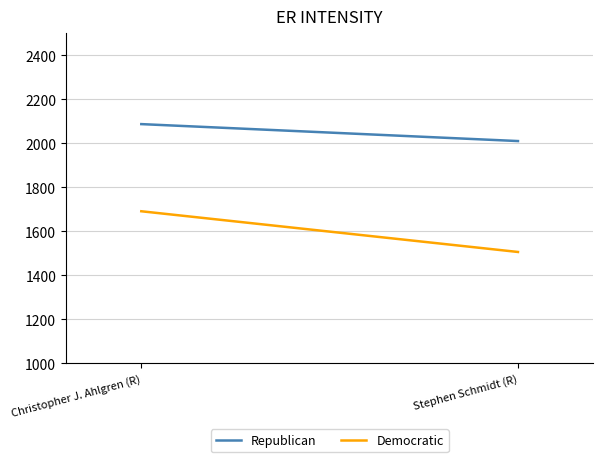

Which series has the largest total across all categories?

Republican